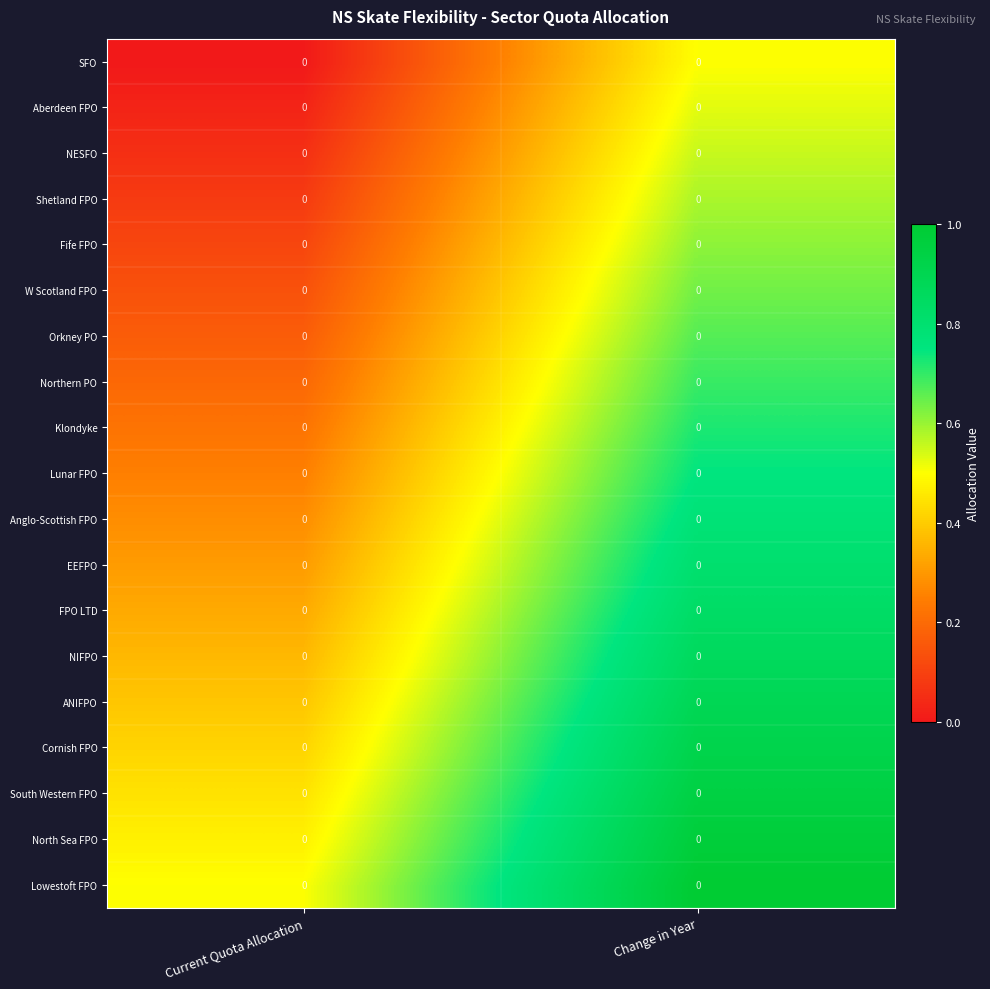

At Current Quota Allocation, list the series in order from smallest to largest.

SFO, Aberdeen FPO, NESFO, Shetland FPO, Fife FPO, W Scotland FPO, Orkney PO, Northern PO, Klondyke, Lunar FPO, Anglo-Scottish FPO, EEFPO, FPO LTD, NIFPO, ANIFPO, Cornish FPO, South Western FPO, North Sea FPO, Lowestoft FPO